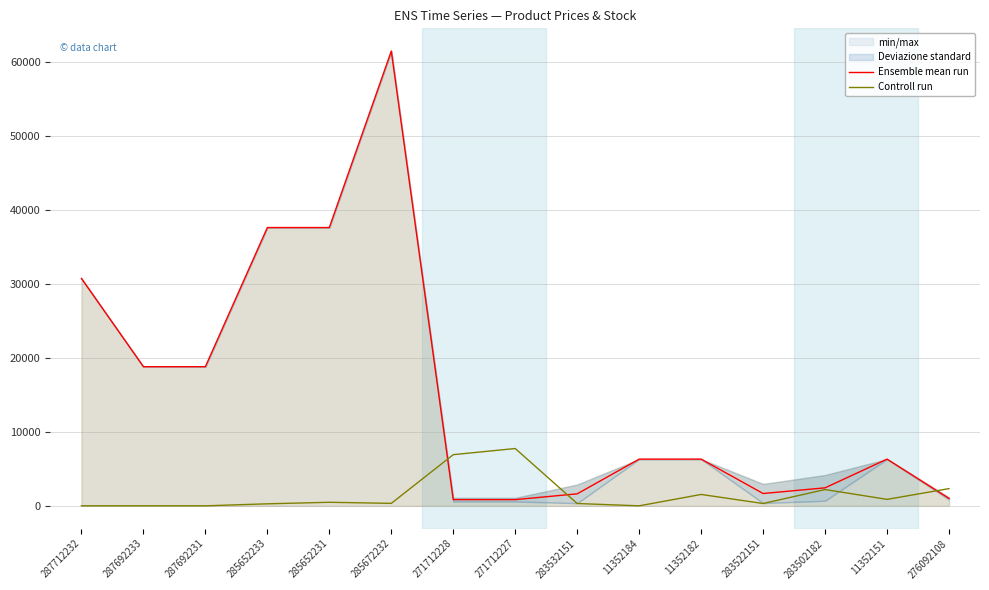

At 283502182, list the series in order from smallest to largest.

Controll run, Ensemble mean run